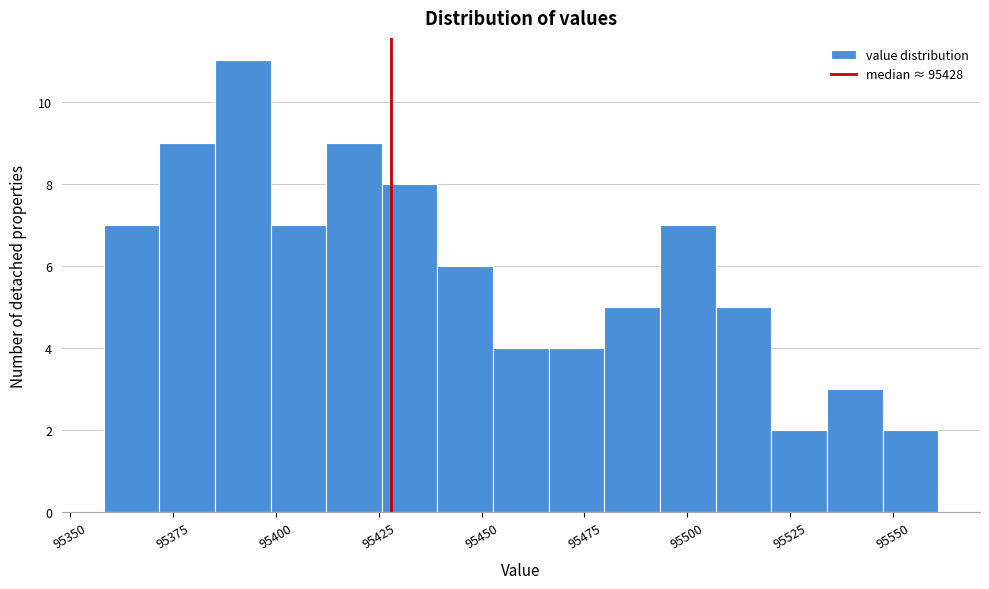

Read against the x-axis, roughly where is the centre of the tallest bar?

95390